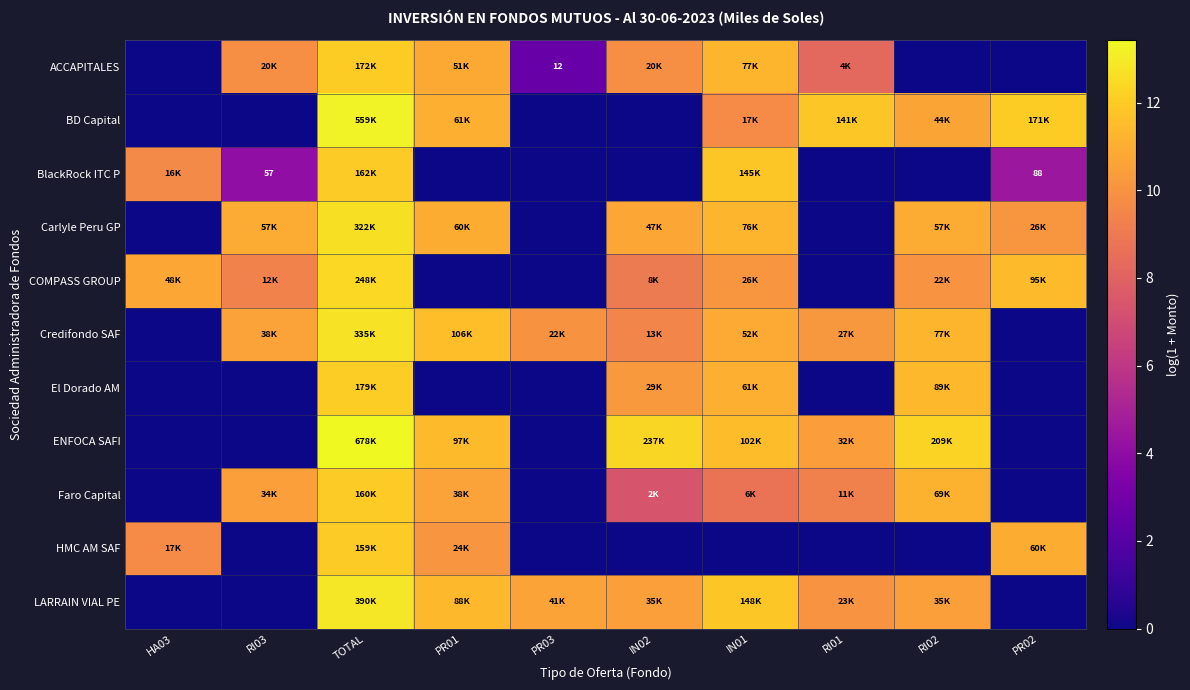

What is the difference between the second highest and second lowest values in the BlackRock ITC P series?

11.9